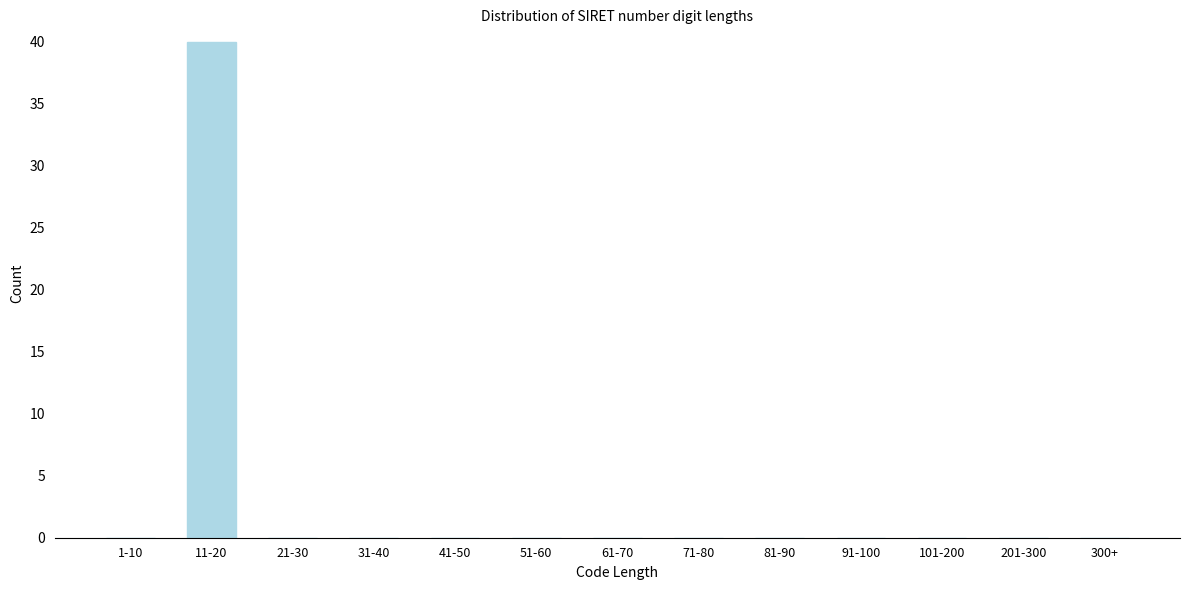

What is the maximum value shown in the chart?

40